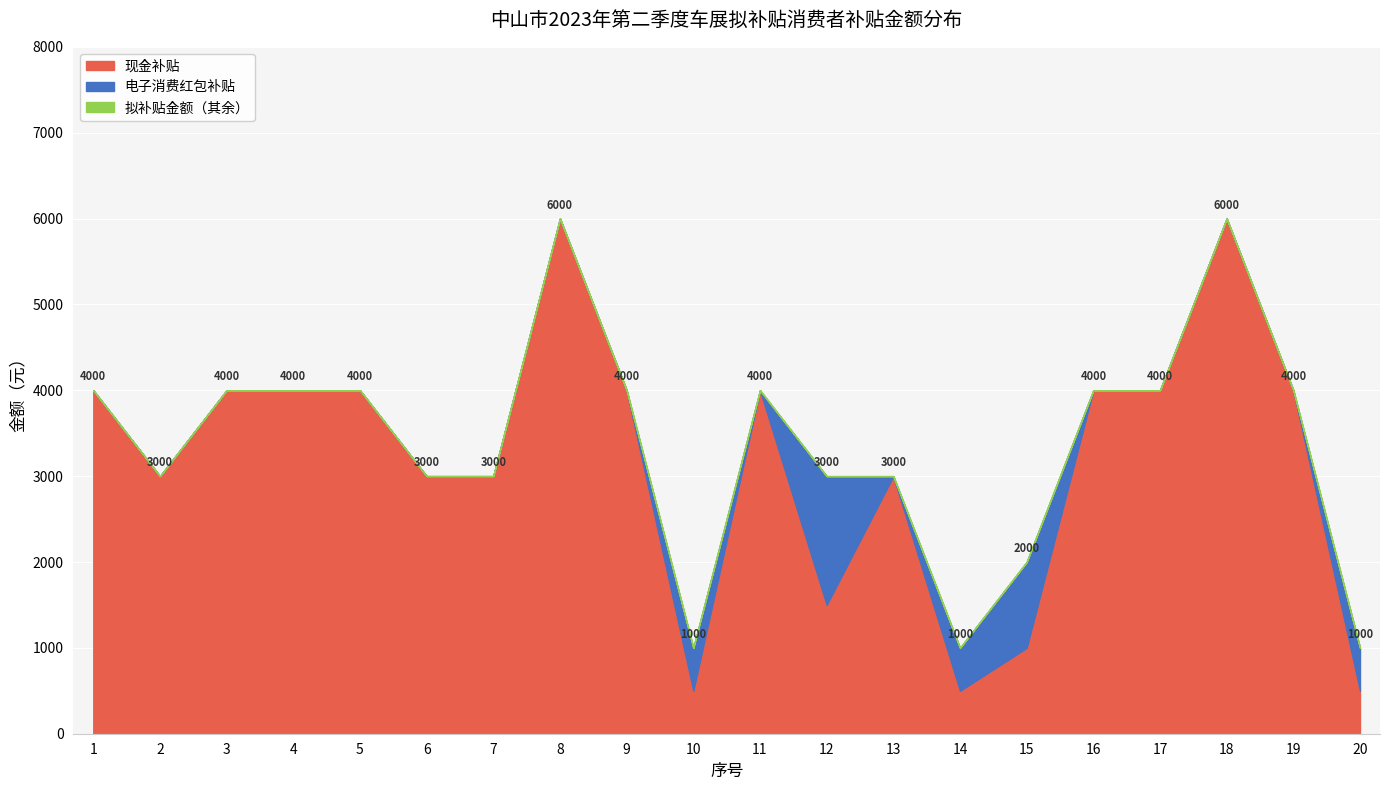

What is the highest value of the 现金补贴 series?

6000